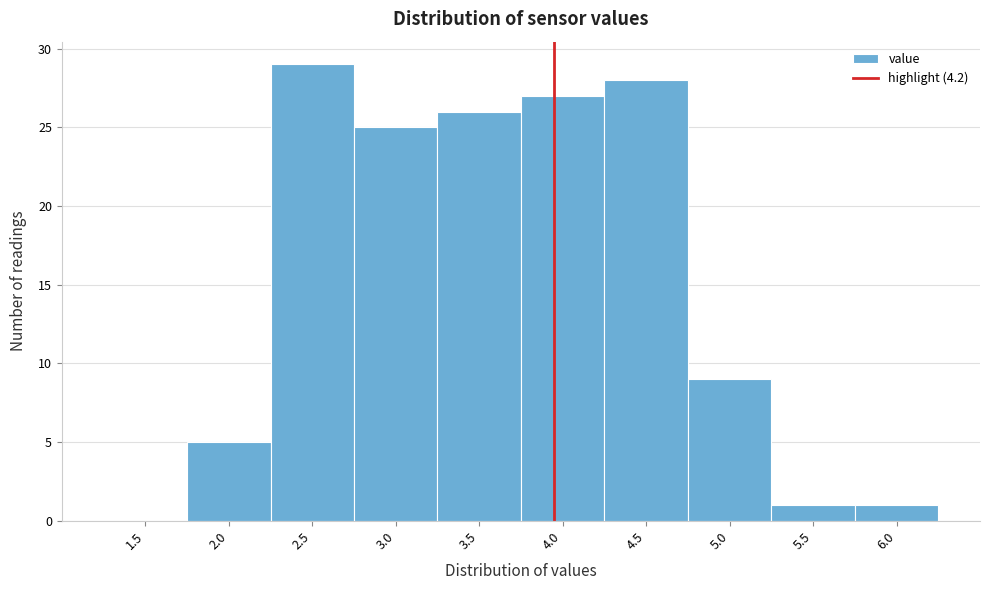

Reading left to right, extract all data points from this chart.

1.5=0	2.0=5	2.5=29	3.0=25	3.5=26	4.0=27	4.5=28	5.0=9	5.5=1	6.0=1